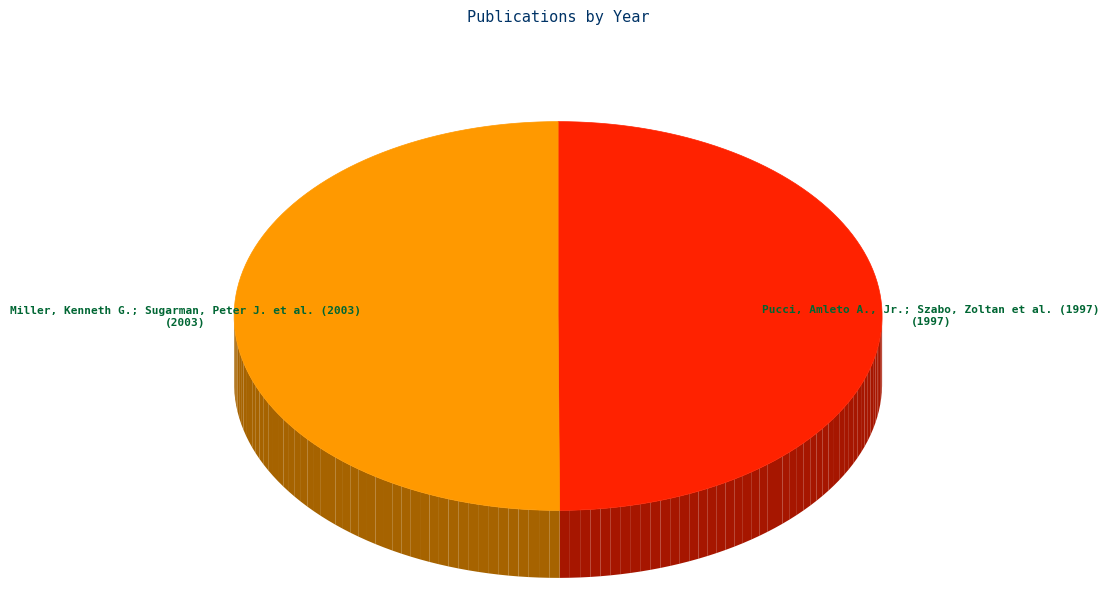

Count the number of slices in the pie.

2